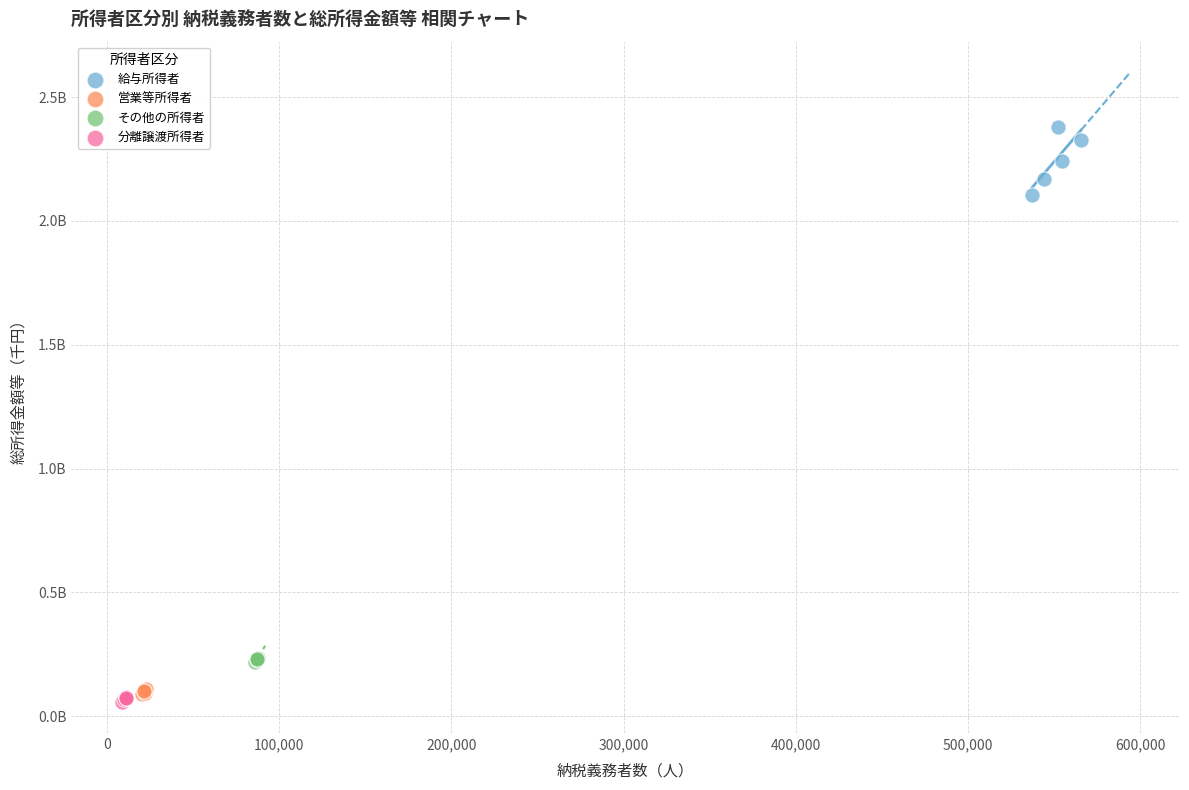

Which series has the widest spread of Y values?

給与所得者